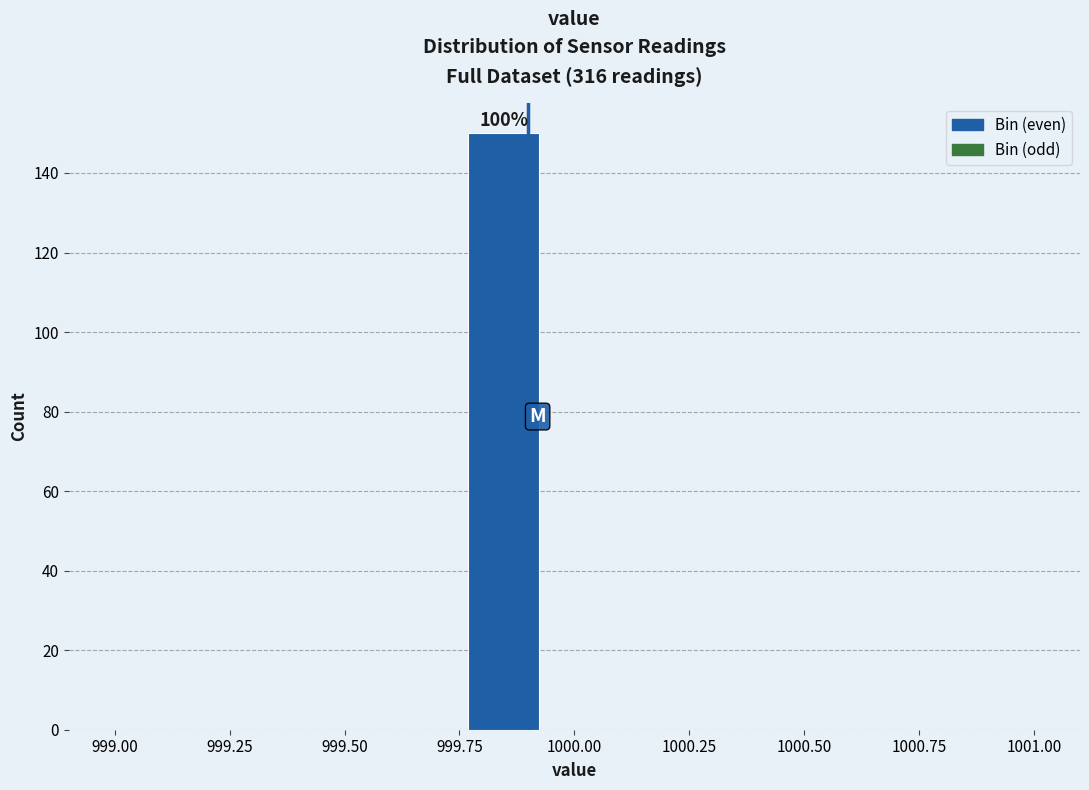

Around what value on the x-axis is the tallest bar? Give the approximate position of its centre, as read against the axis.

999.85